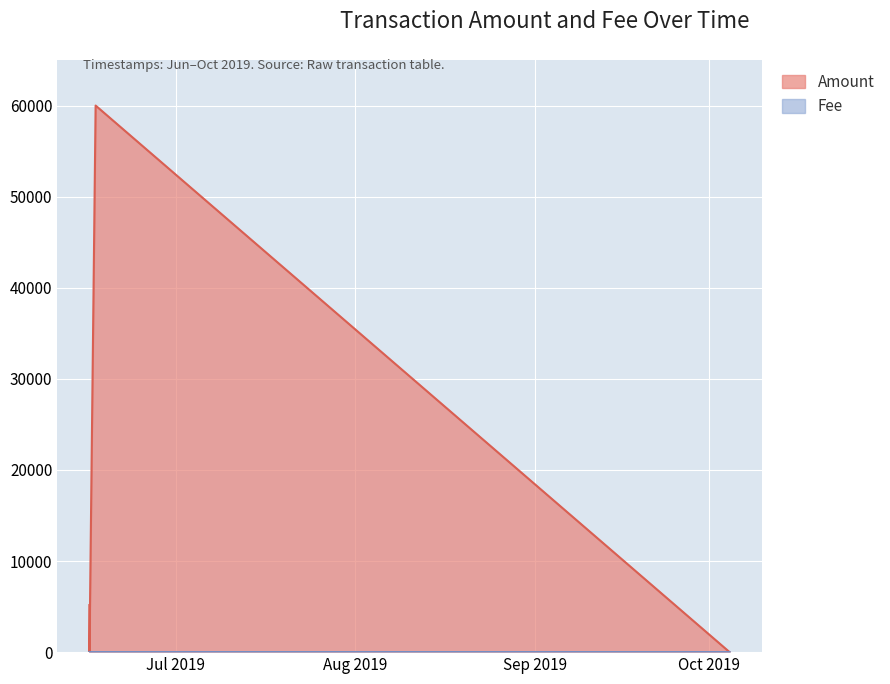

What is the maximum value shown in the chart?

59999.0